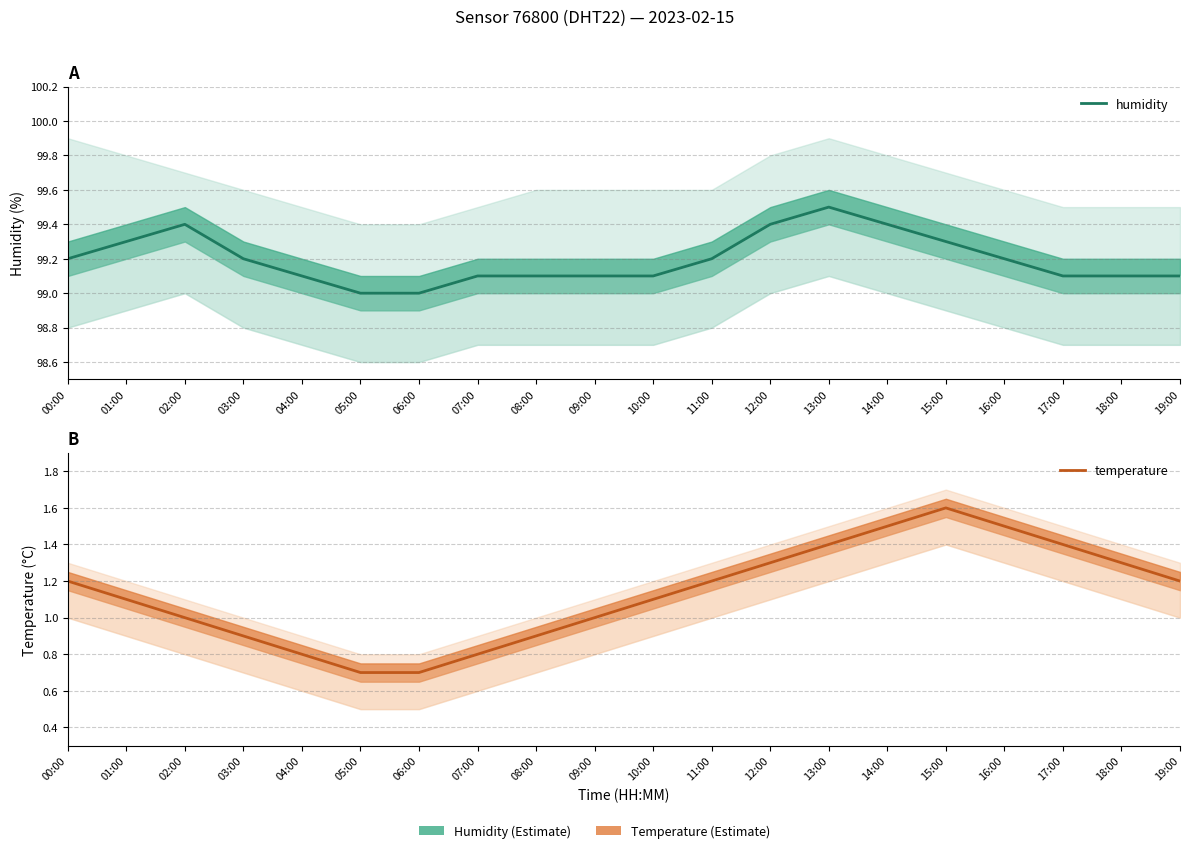

True or false: humidity and temperature intersect in this chart.

False